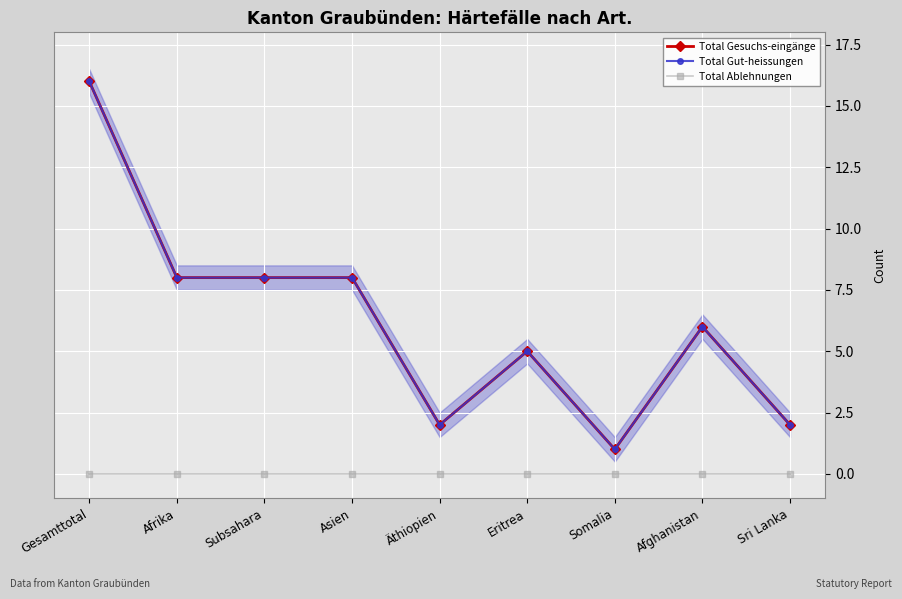

How many data points in Total Gut-heissungen are less than 6?

4